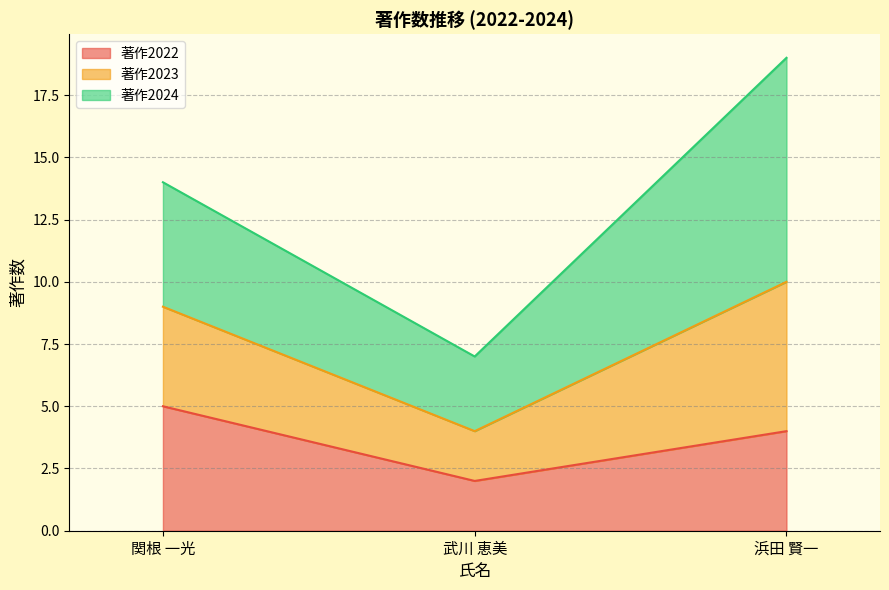

What is the total value across all series at 浜田 賢一?

19